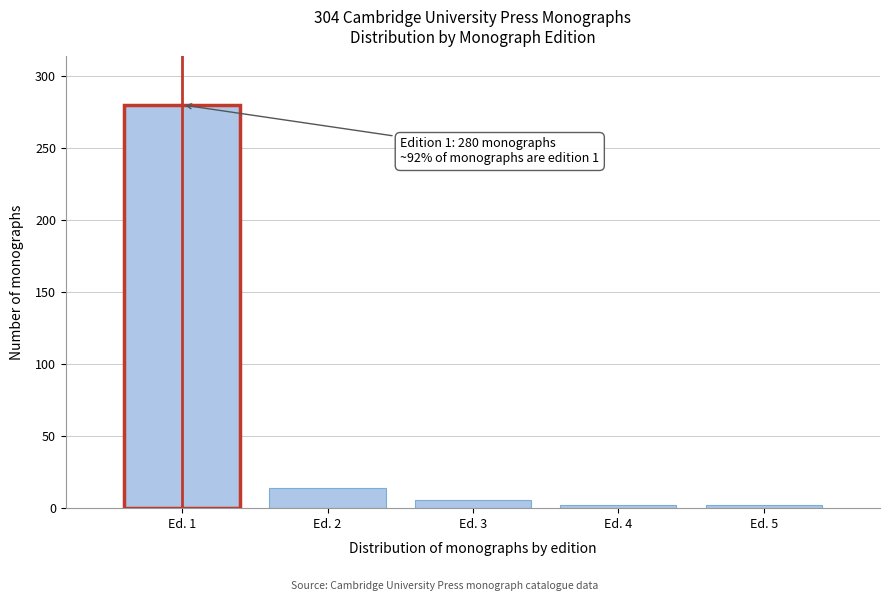

Reading left to right, list all the values displayed in this chart.

280	14	6	2	2